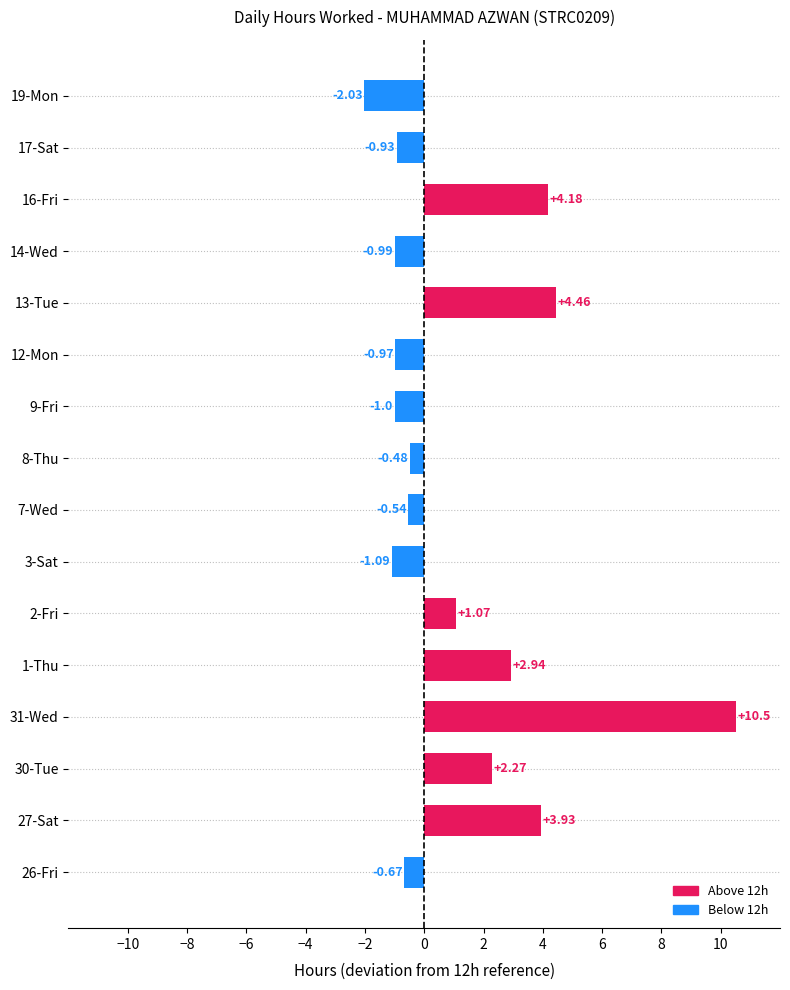

What is the greatest value displayed?

10.5